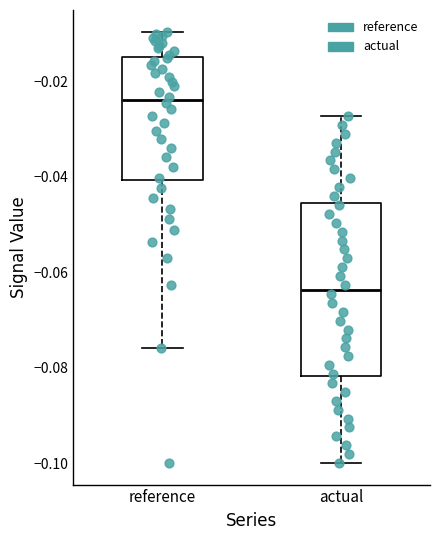

Reading left to right, read every box against the y-axis: the position of its median line, the range the box covers, and the ends of its whiskers. The values are not printed on the chart, so give them approximately, as read against the axis.

reference: median -0.024, box -0.040 to -0.014, whiskers -0.076 to -0.010
actual: median -0.064, box -0.082 to -0.046, whiskers -0.100 to -0.028